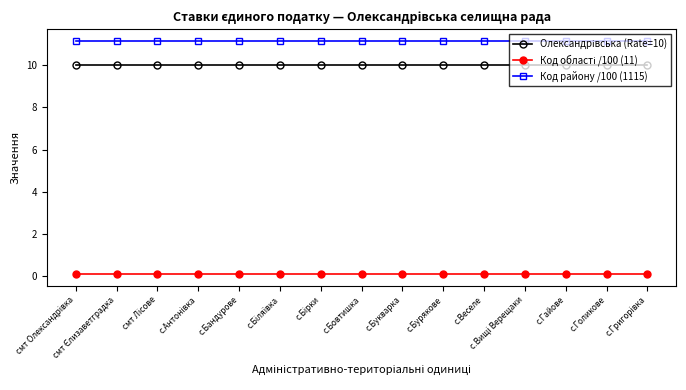

What is the greatest value displayed?

11.2